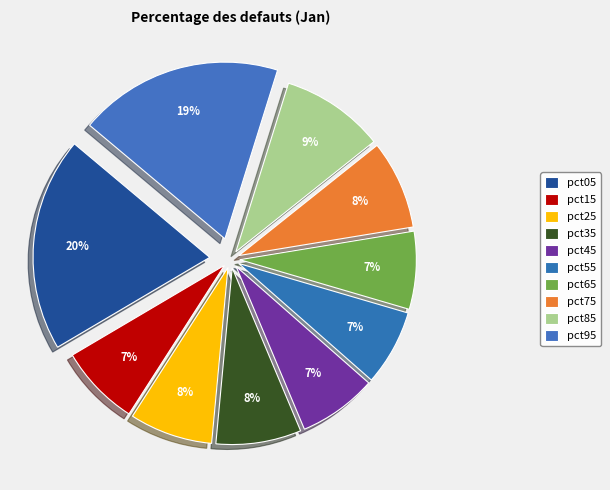

The pct15 slice represents 7% of the pie. True or false?

True